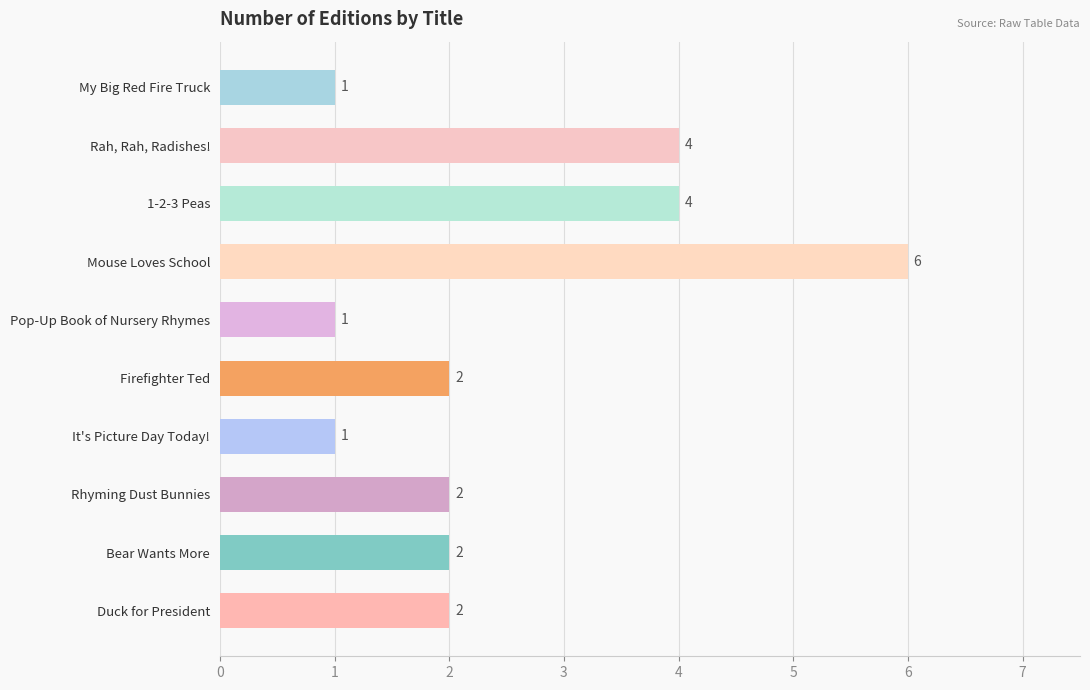

Reading top to bottom, what are all the values shown in this chart?

1	4	4	6	1	2	1	2	2	2